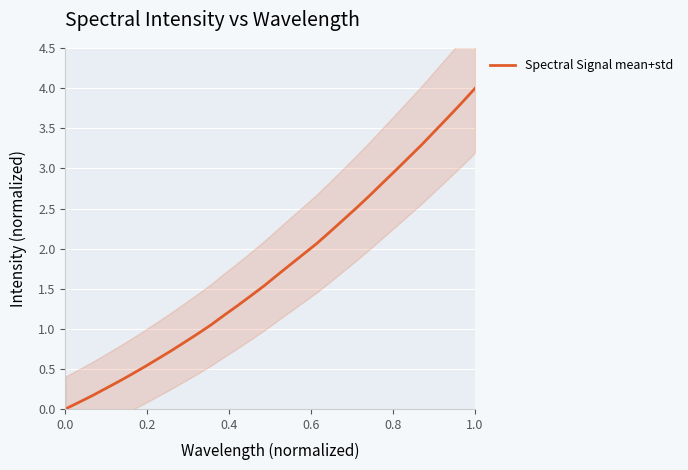

What is the highest value of the Spectral Signal mean+std series?

4.0